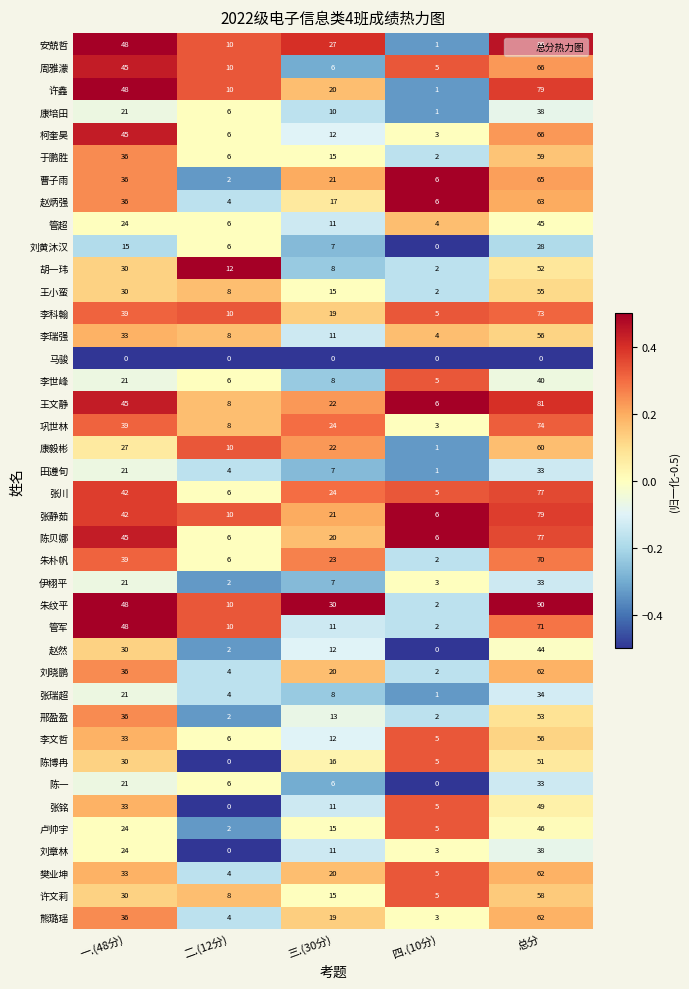

At which label does 许鑫 first exceed 20?

一.(48分)